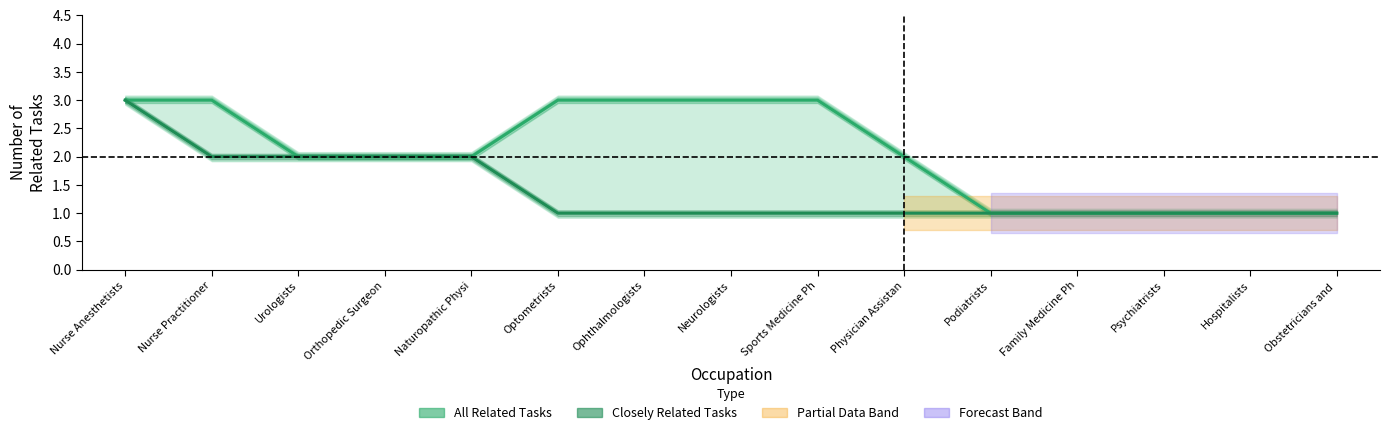

Is the value of Closely Related Tasks at Obstetricians and  greater than the value of All Related Tasks at Naturopathic Physi?

No